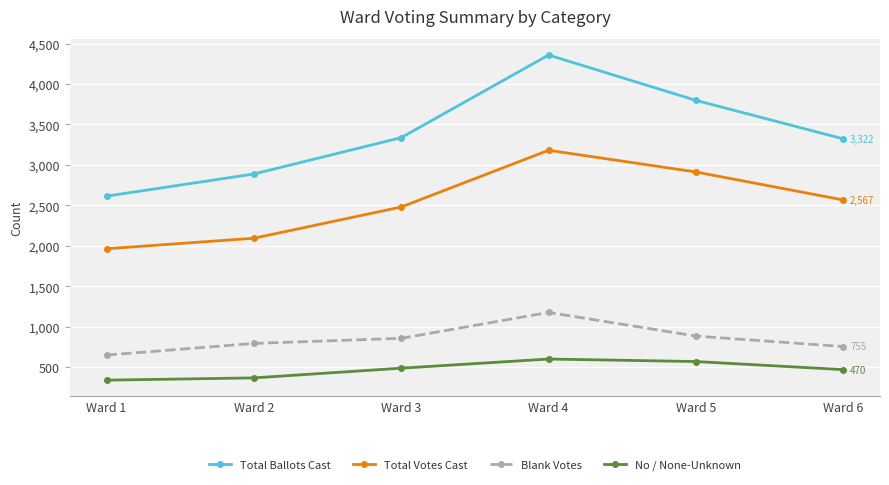

How many interior local peaks does the Blank Votes series have?

1